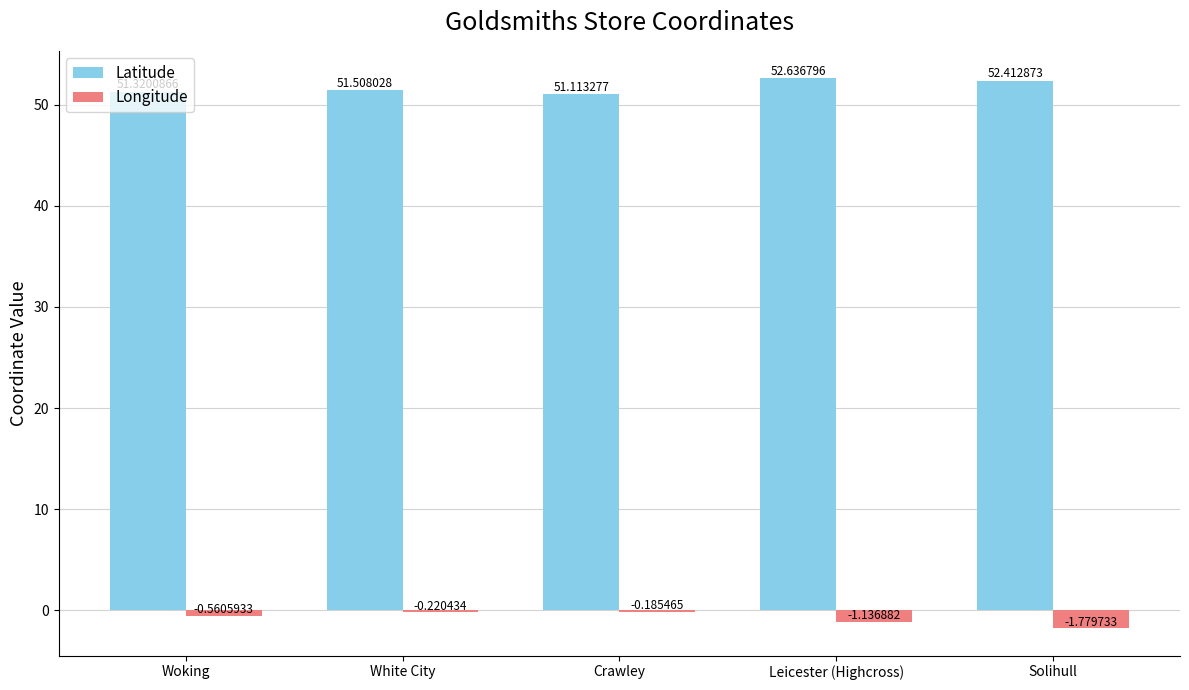

What is the spread (max minus min) of values at Leicester (Highcross)?

53.8